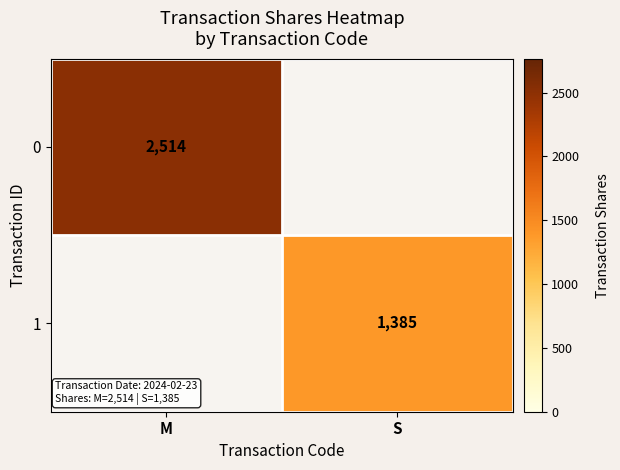

The value of 1 at S is 2357. True or false?

False